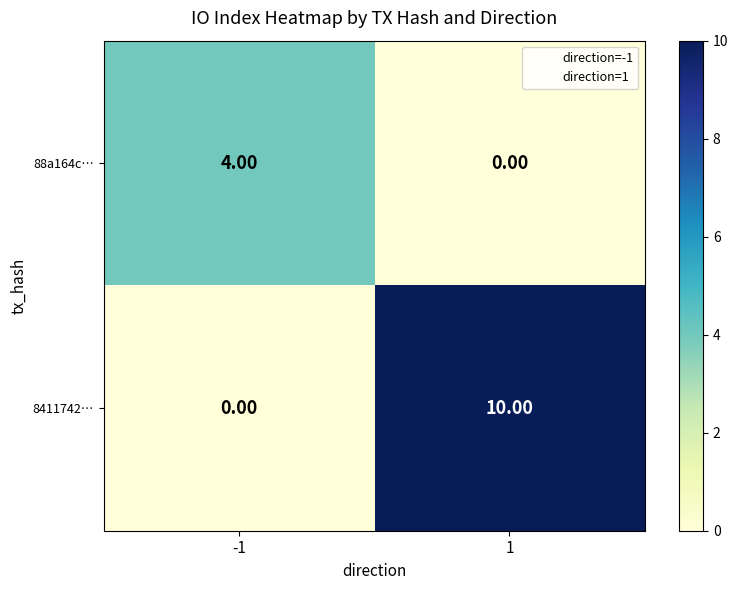

Which series changed the most between -1 and 1?

8411742…